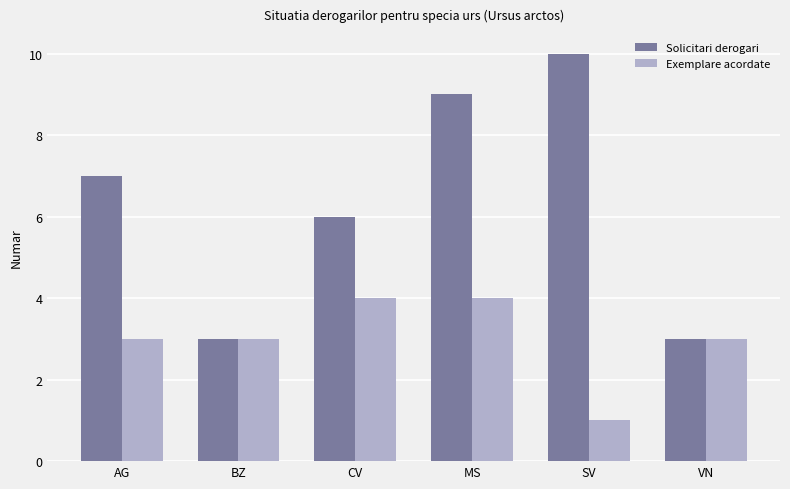

Reading left to right, list all the values displayed in this chart.

Solicitari derogari: 7	3	6	9	10	3
Exemplare acordate: 3	3	4	4	1	3